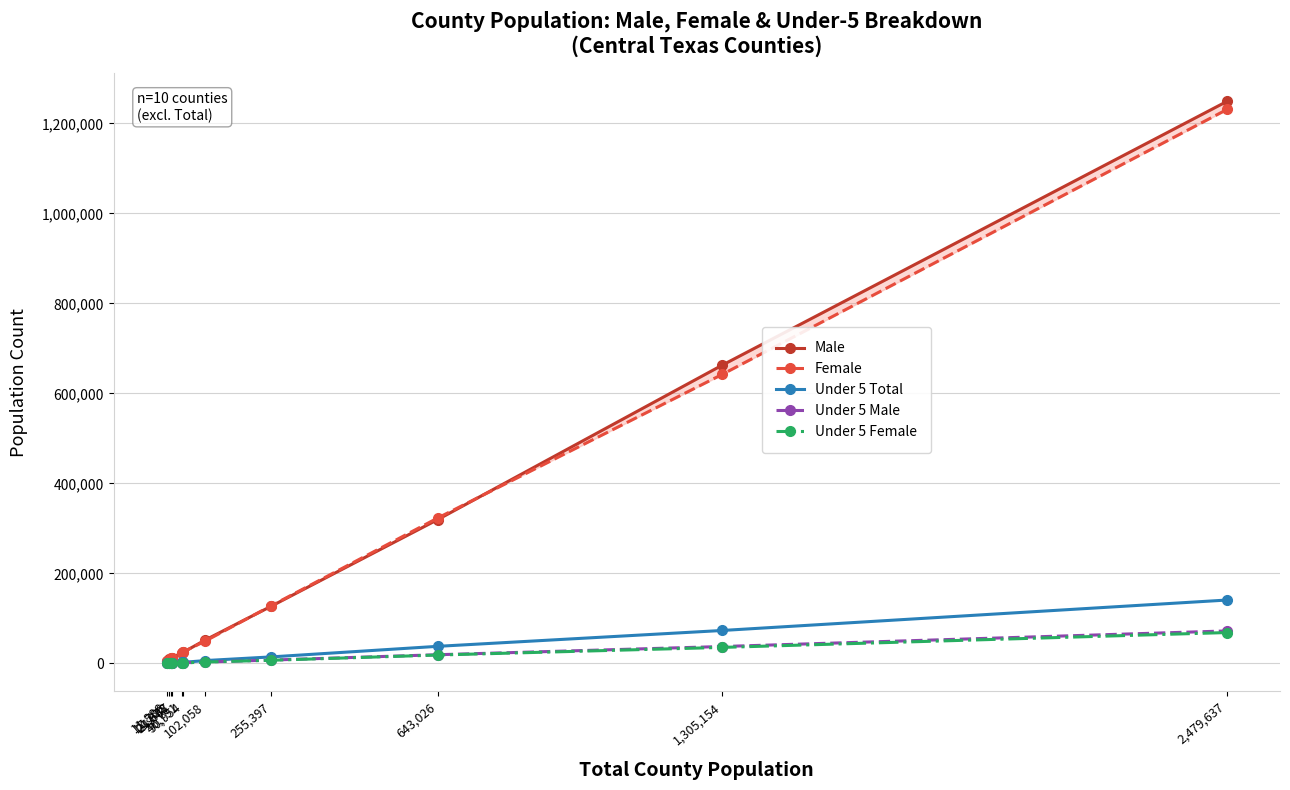

Read the Male value at 21,978, to the nearest 10.

10700